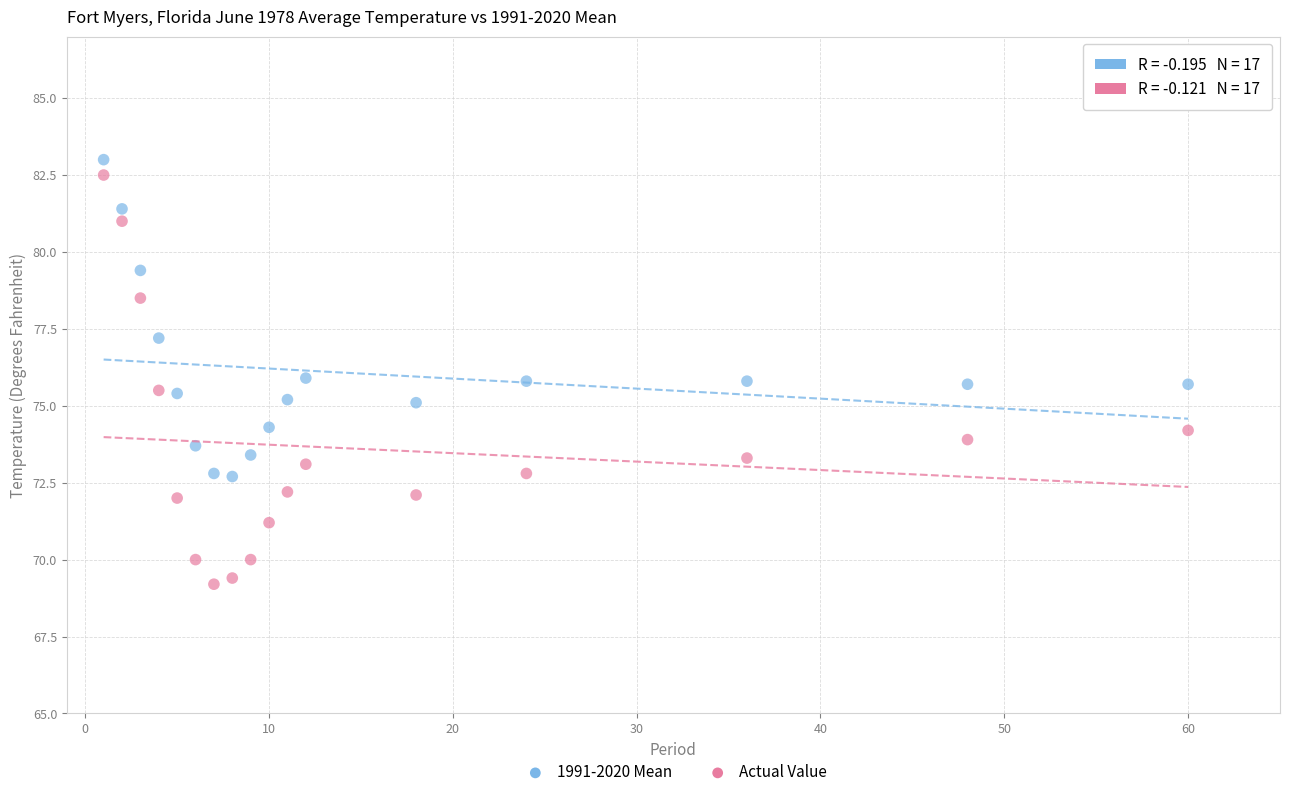

Across all data points, what is the range of X values (max minus min)?

59.0